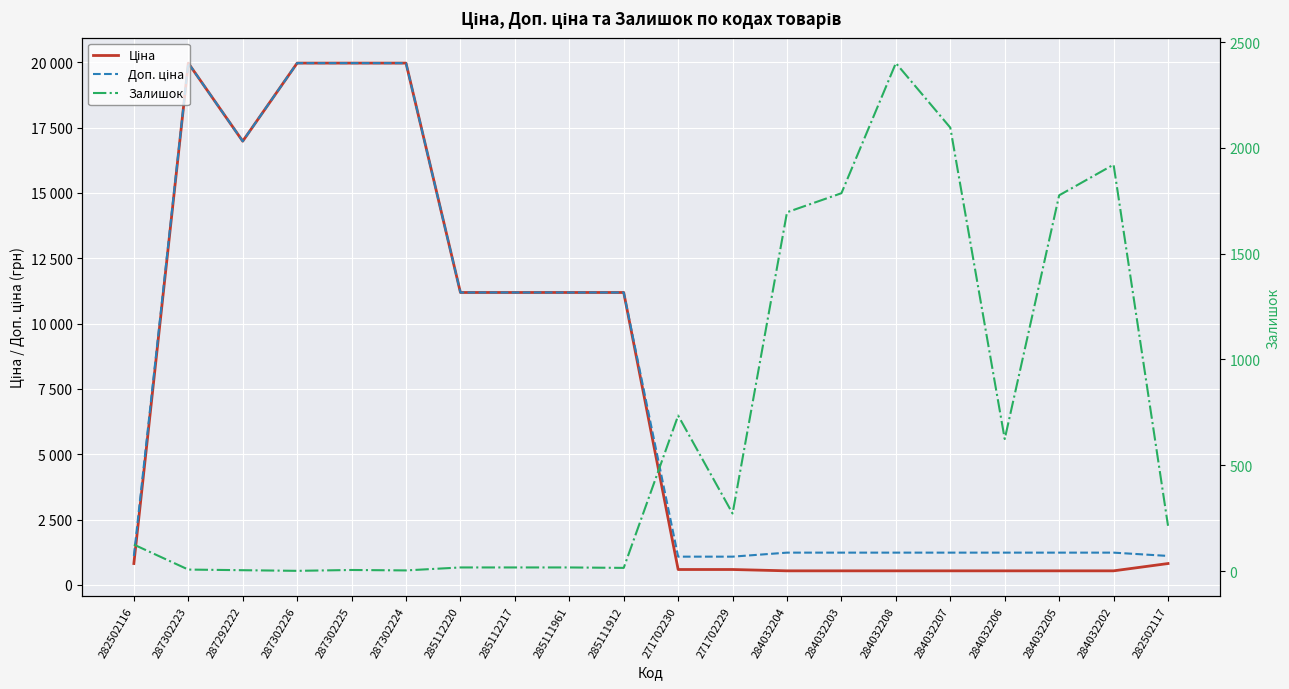

What is the difference between the maximum and minimum values in the Доп. ціна series?

18882.5